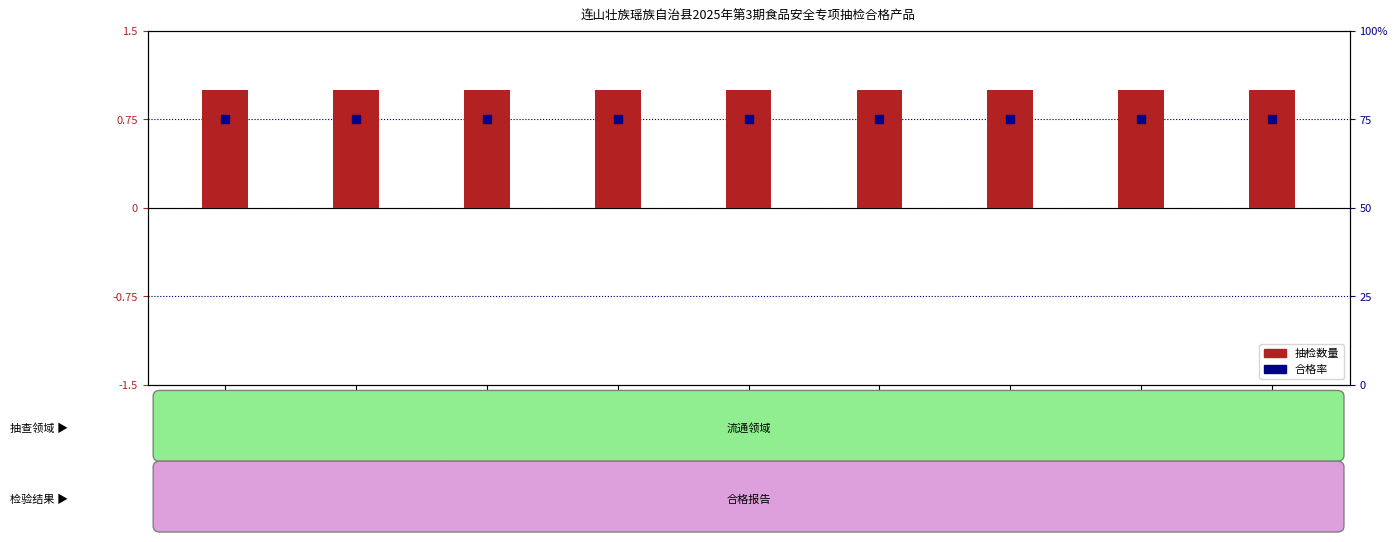

Which series reaches the minimum Y coordinate?

合格率